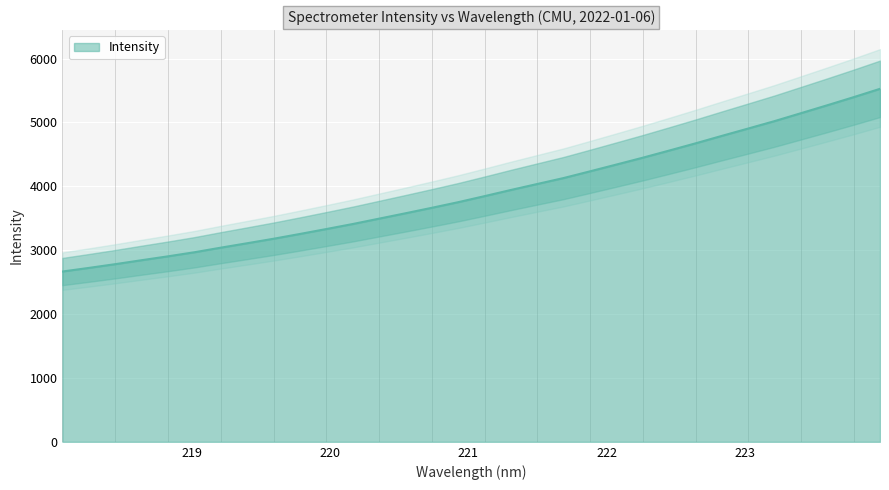

What is the value of the 14th point from the left?

3578.4